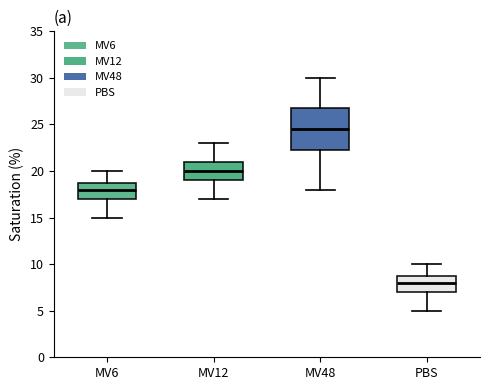

Where does the lower whisker of the box for MV48 end on the y-axis? The values are not printed on the chart, so give them approximately, as read against the axis.

18.0